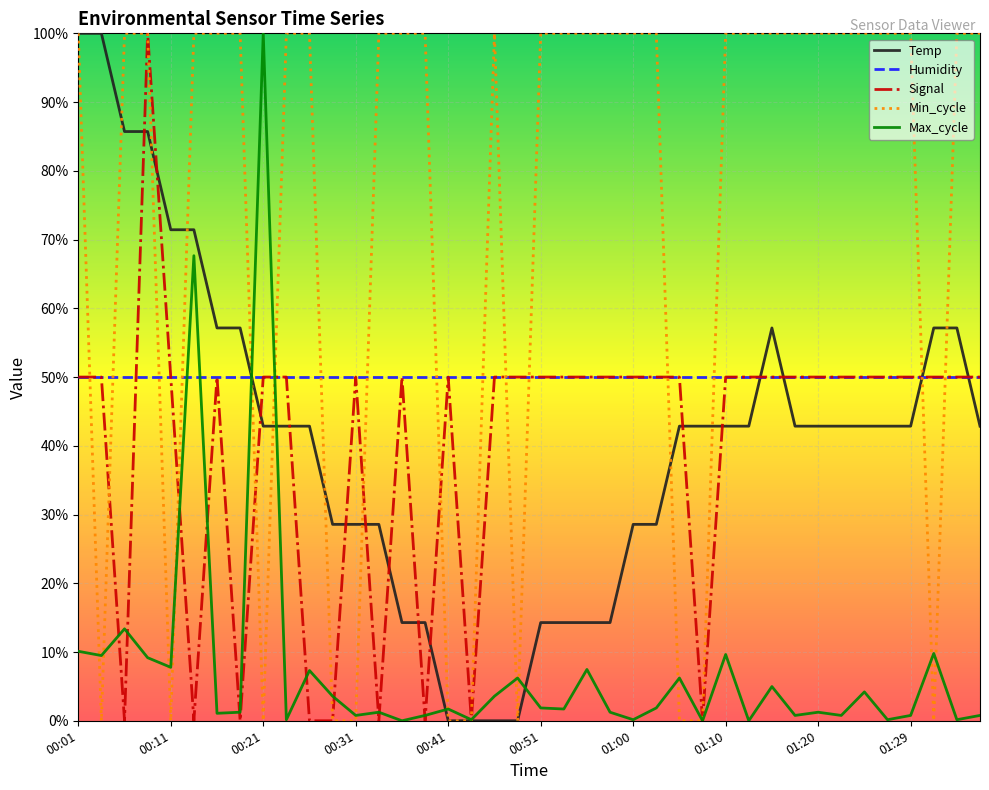

At how many categories does at least one series exceed 70?

32